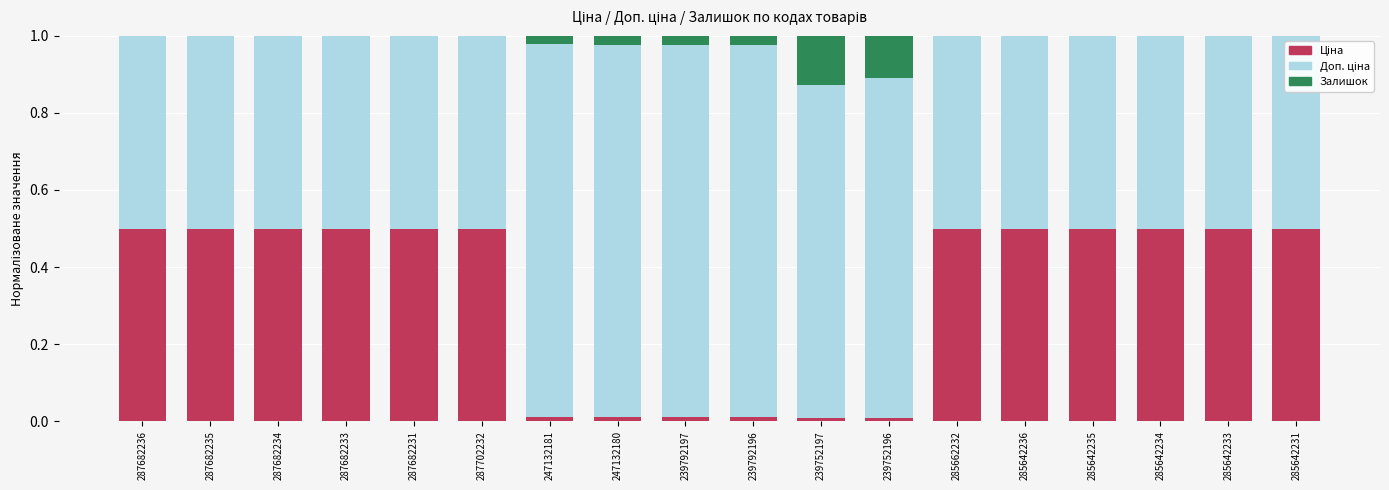

Are the bars horizontal?

No